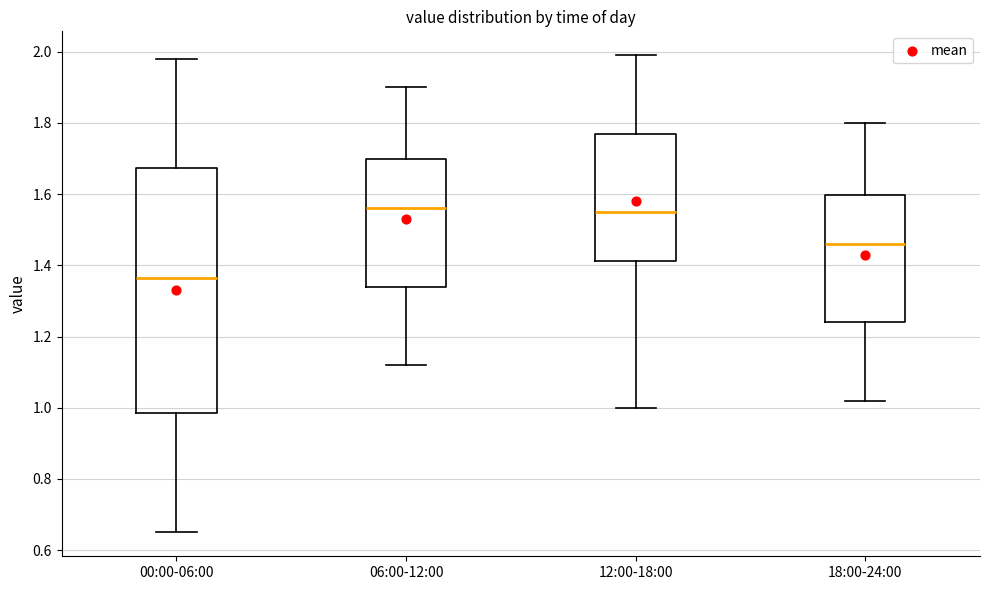

Where does the lower whisker of the box for 00:00-06:00 end on the y-axis? The values are not printed on the chart, so give them approximately, as read against the axis.

0.66